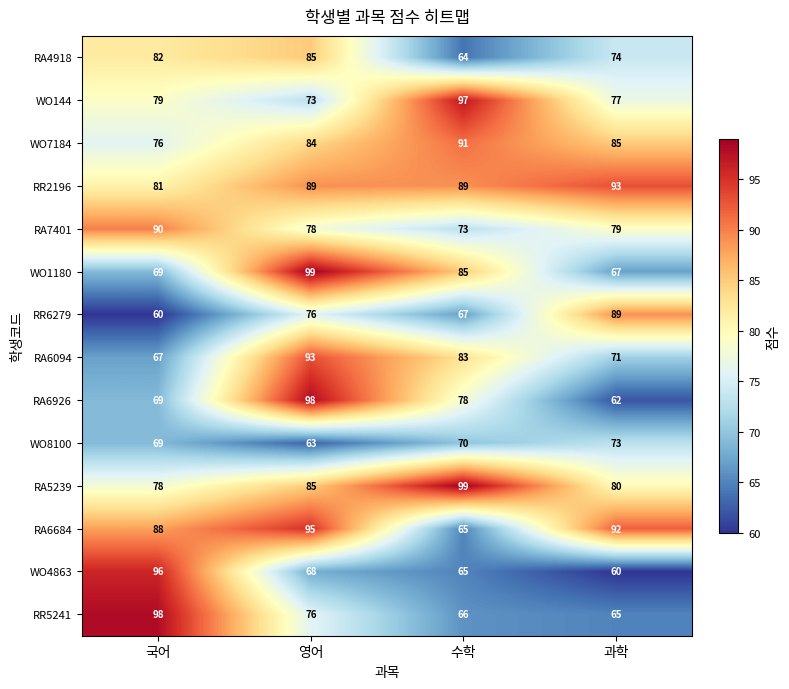

The RR6279 series shows 76 at 영어. True or false?

True